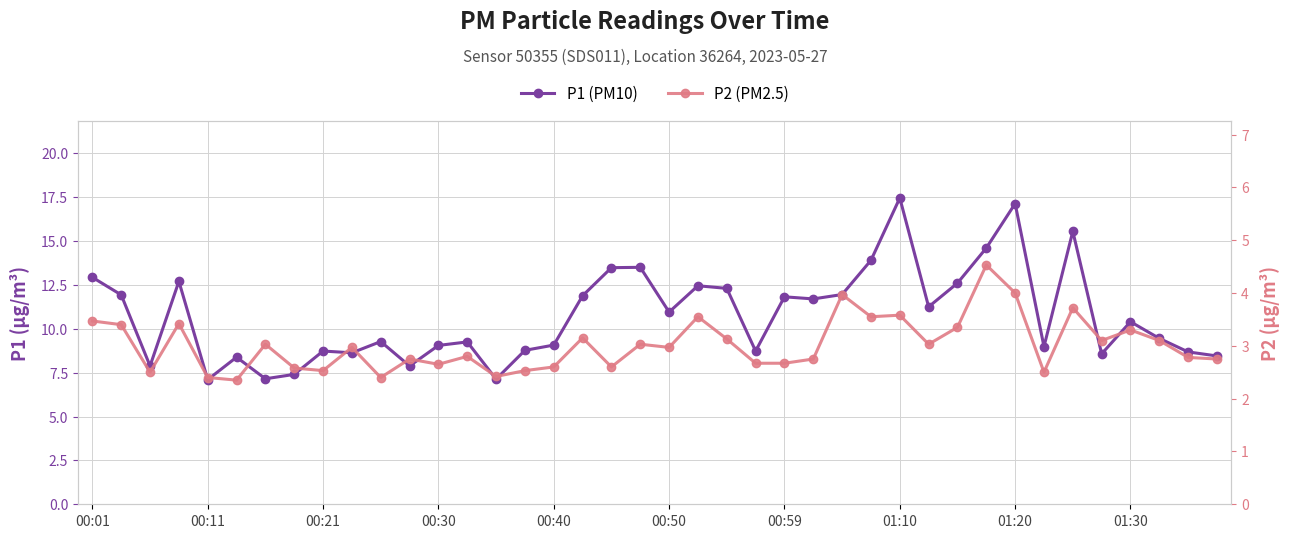

Between 00:40 and 00:01, which is larger?

00:01